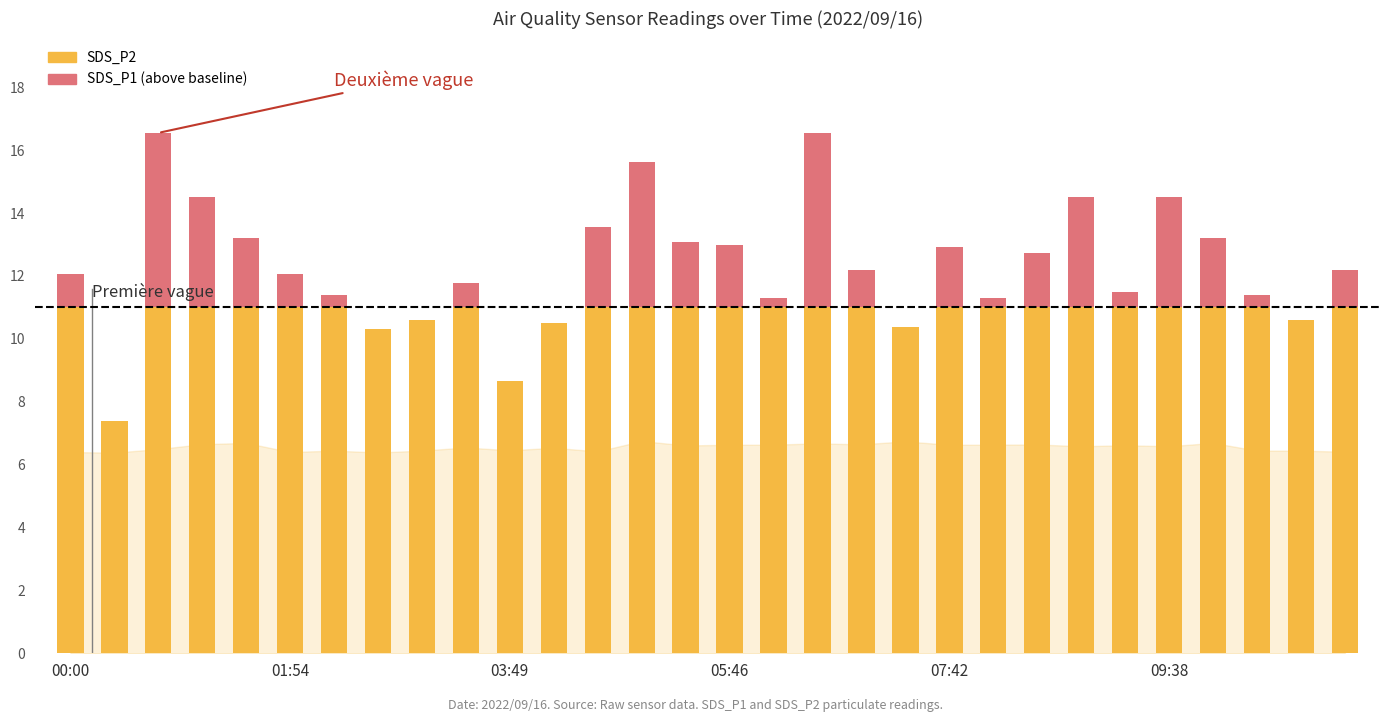

What is the label of the 30th bar from the left?

29